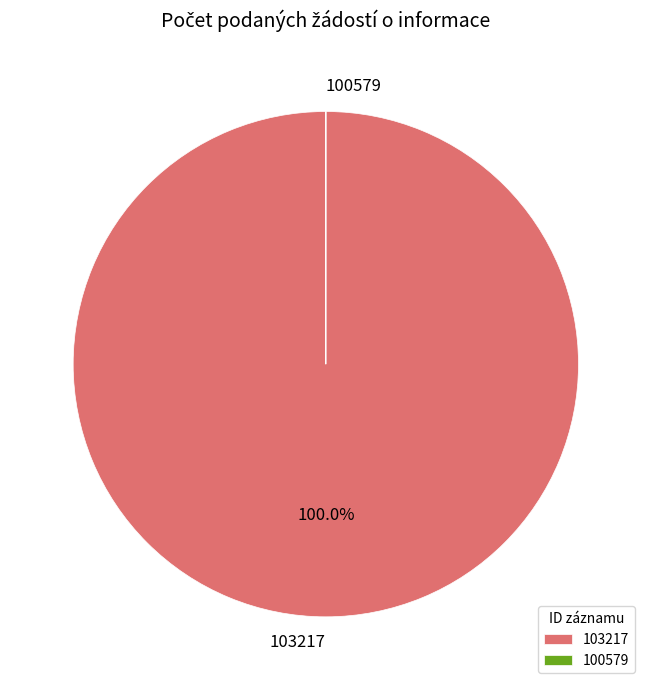

Is there a majority slice in this chart?

Yes